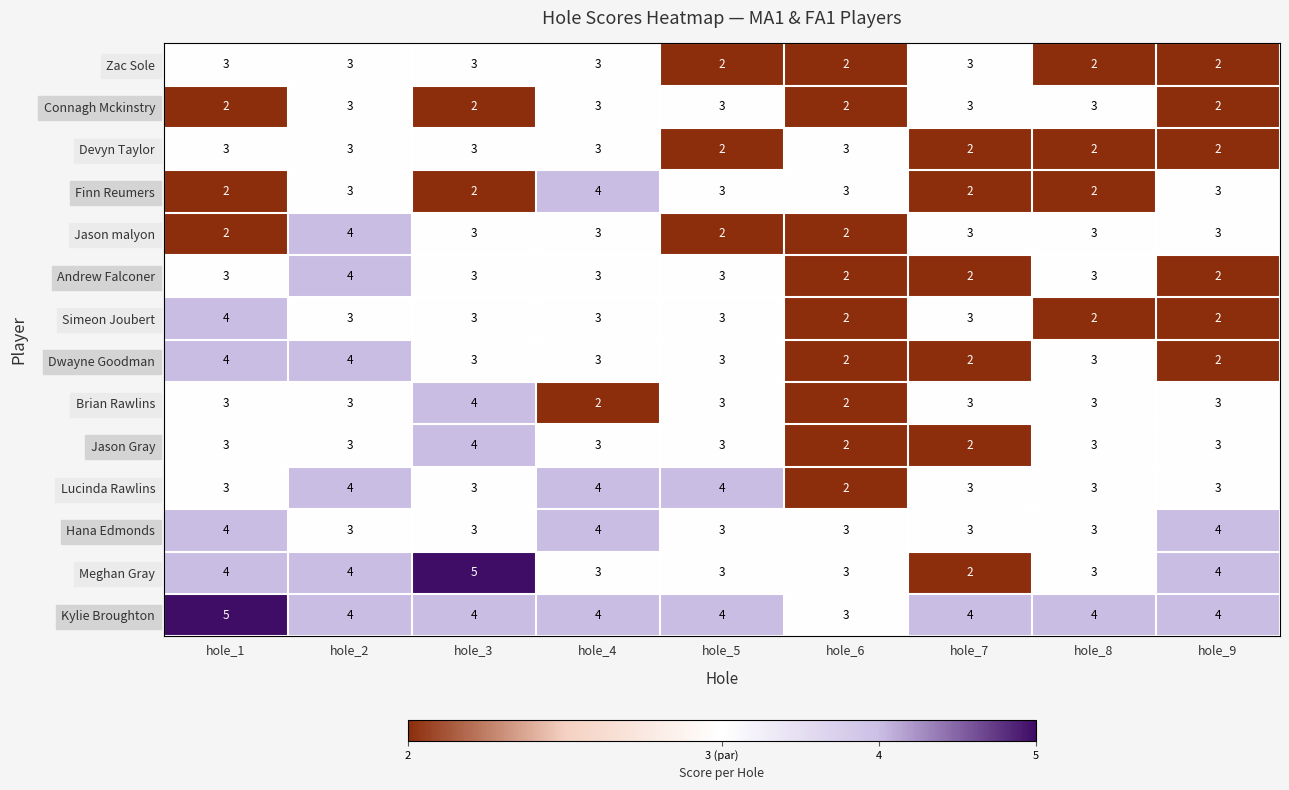

Which series has the largest range (max minus min)?

Meghan Gray